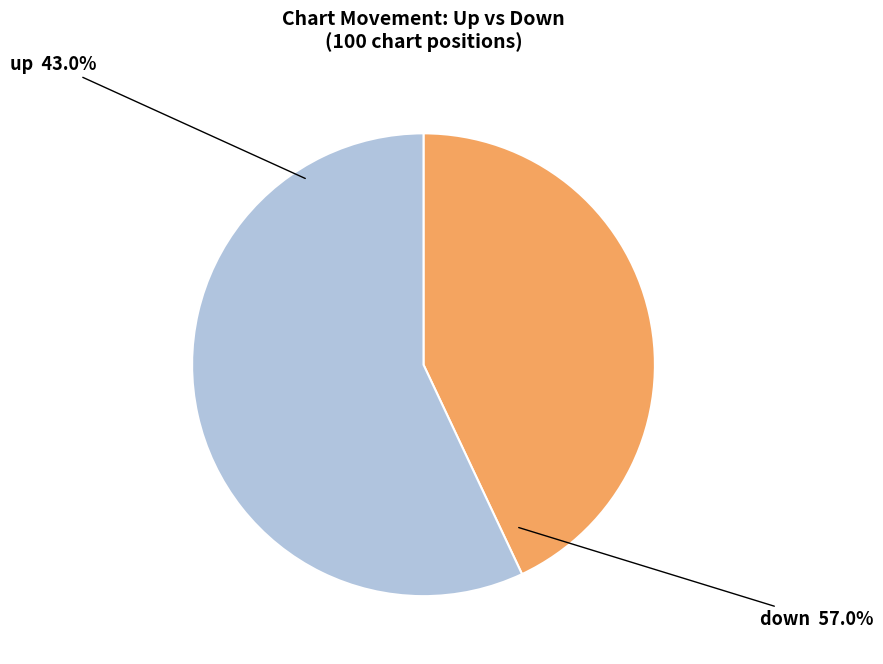

What is the largest slice in the pie chart?

up